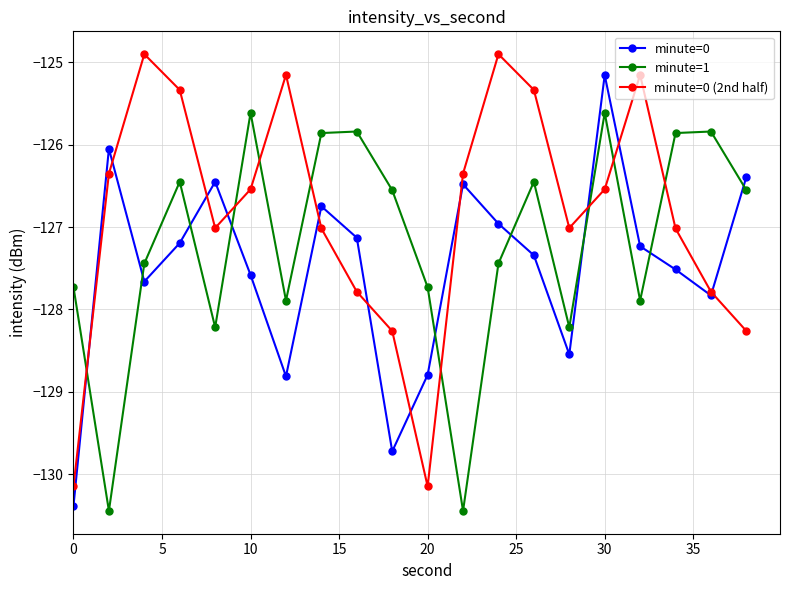

Does the chart display data point markers on the line(s)?

Yes